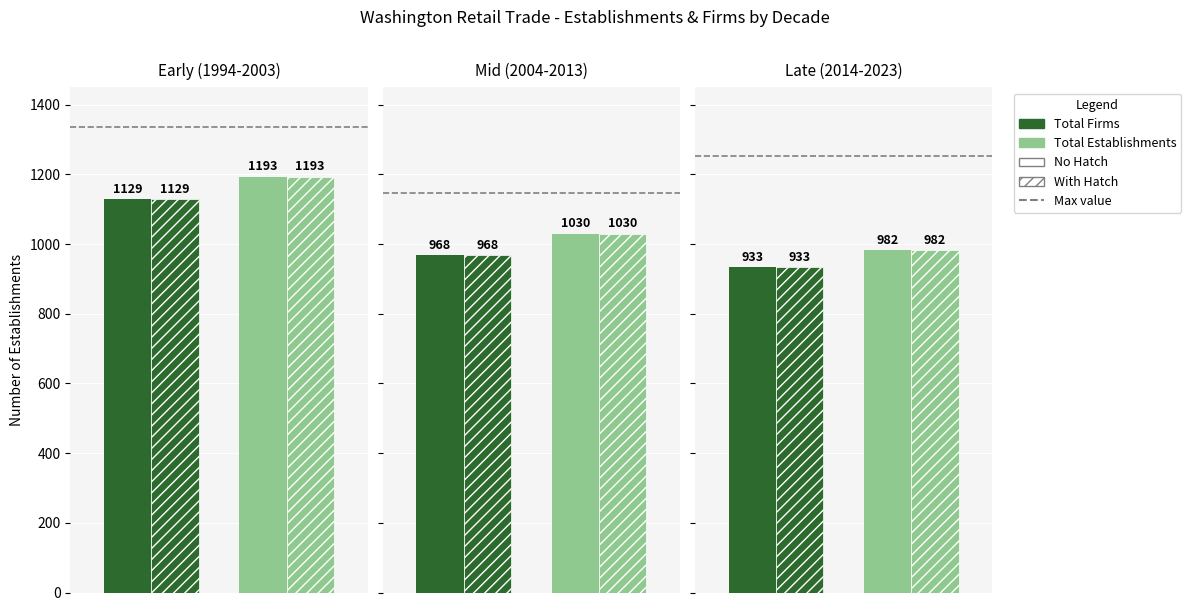

Between 2006 and 1995, which is larger?

1995